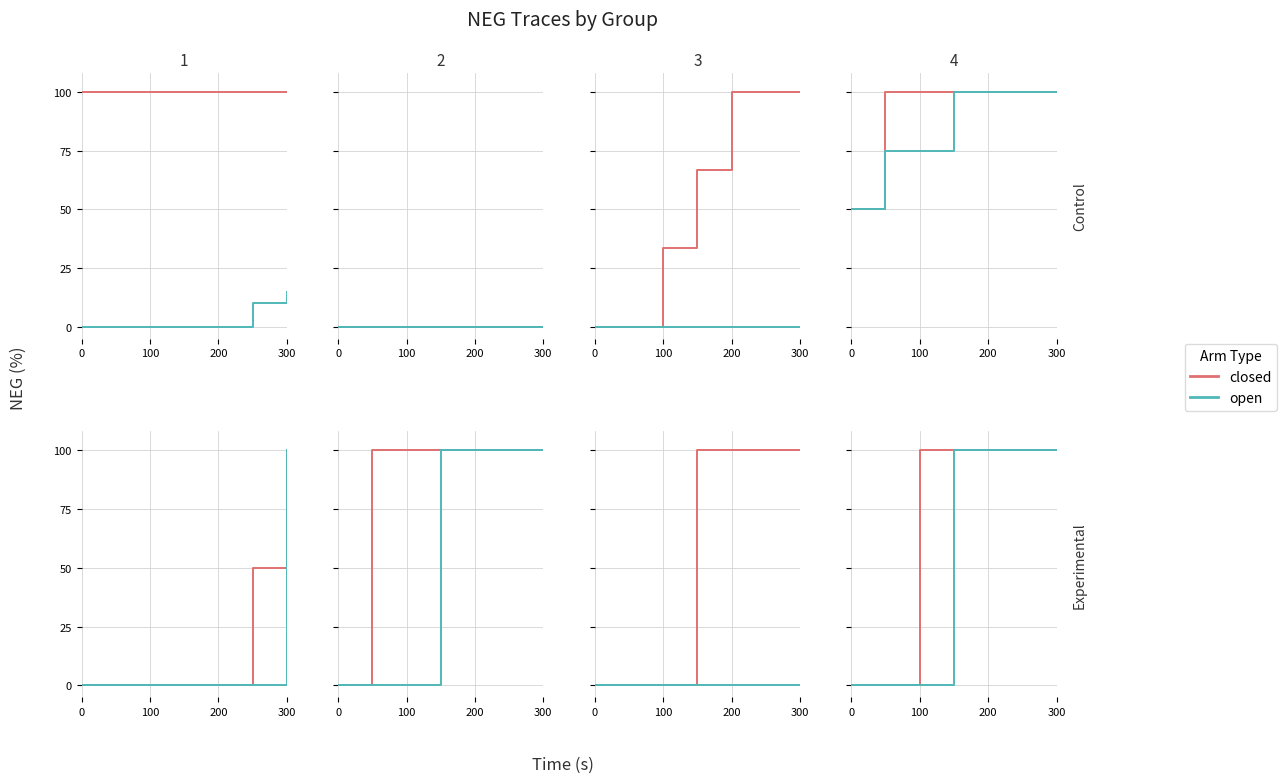

Rank the series by their maximum value, from lowest to highest.

closed, open